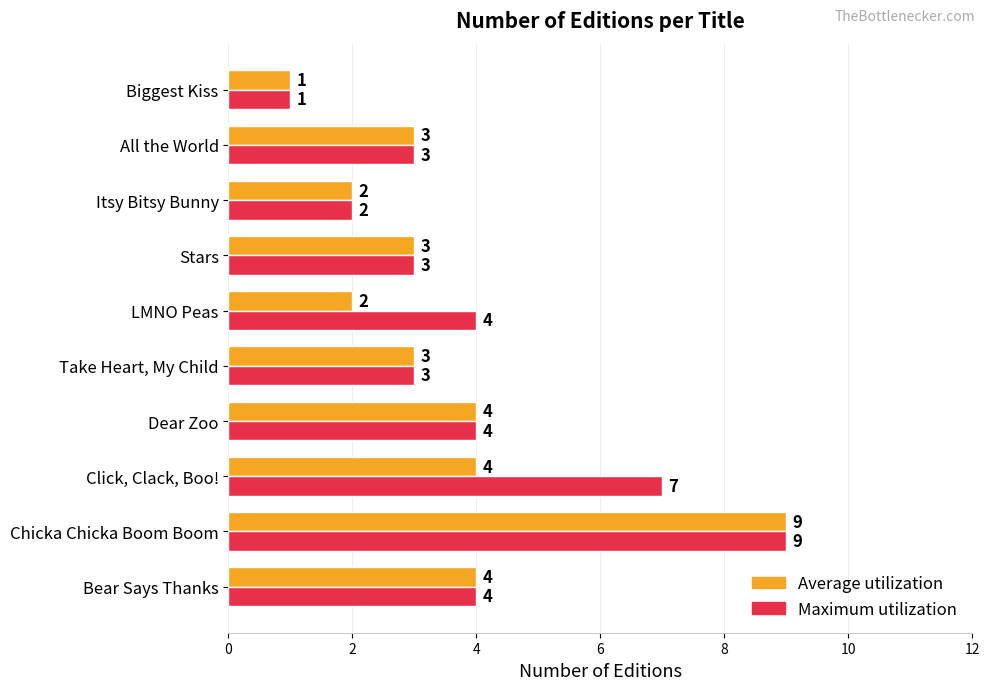

Is the value of Average utilization at Take Heart, My Child greater than the value of Maximum utilization at LMNO Peas?

No